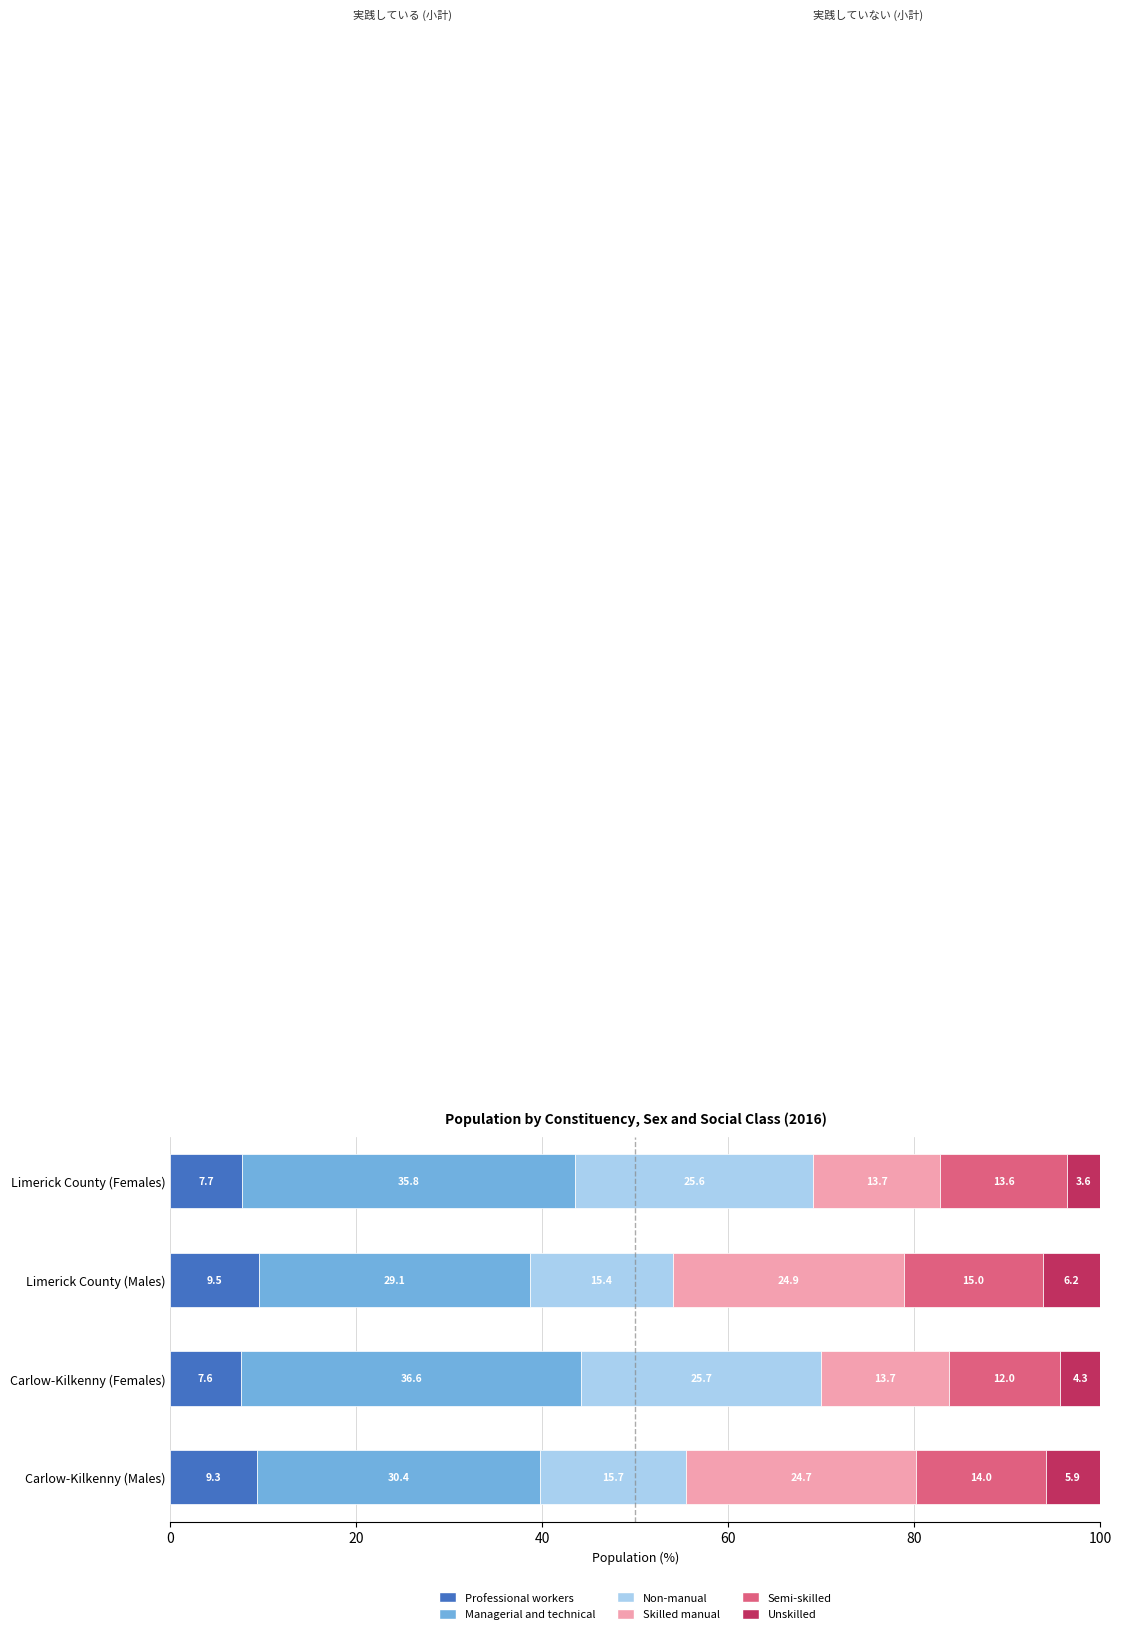

What is the average value of the Professional workers series?

8.5